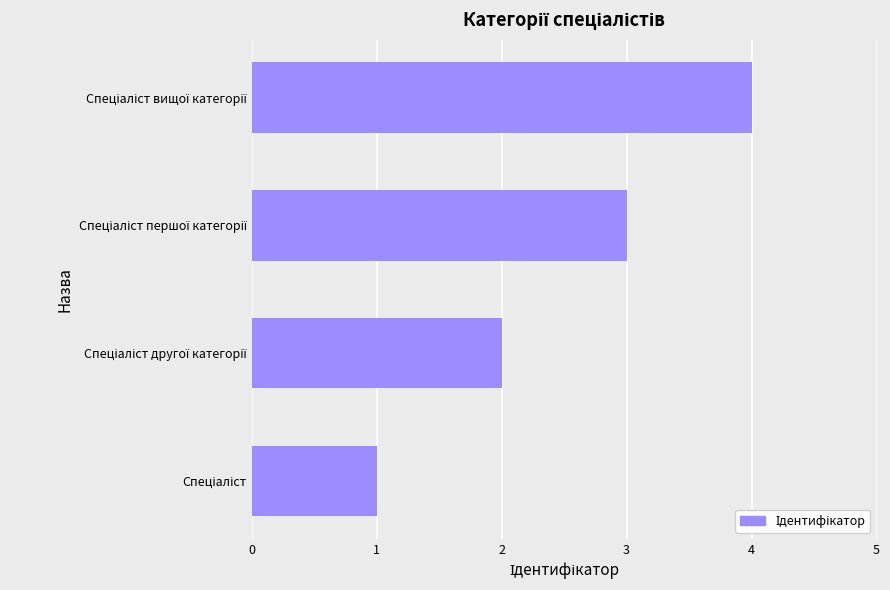

What is the maximum value shown in the chart?

4